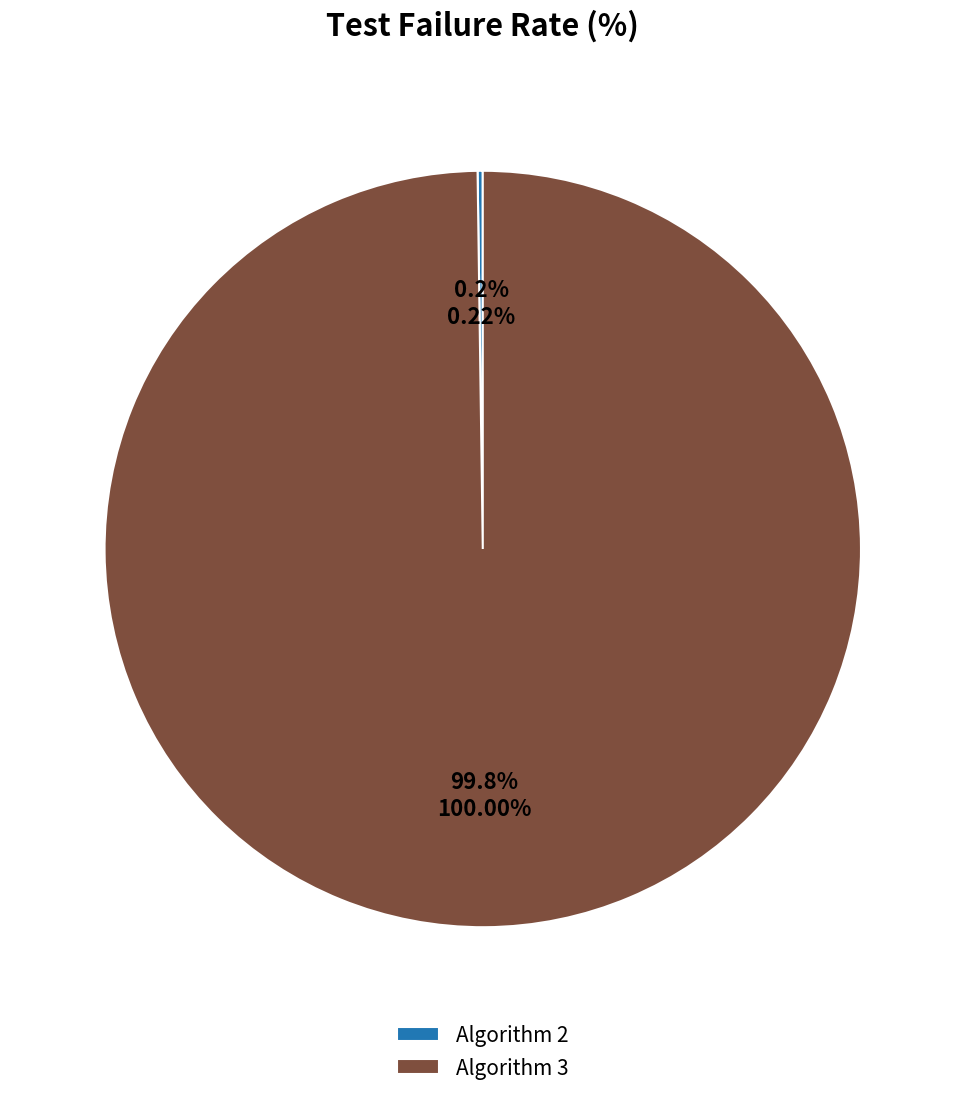

What is the largest slice in the pie chart?

Algorithm 3